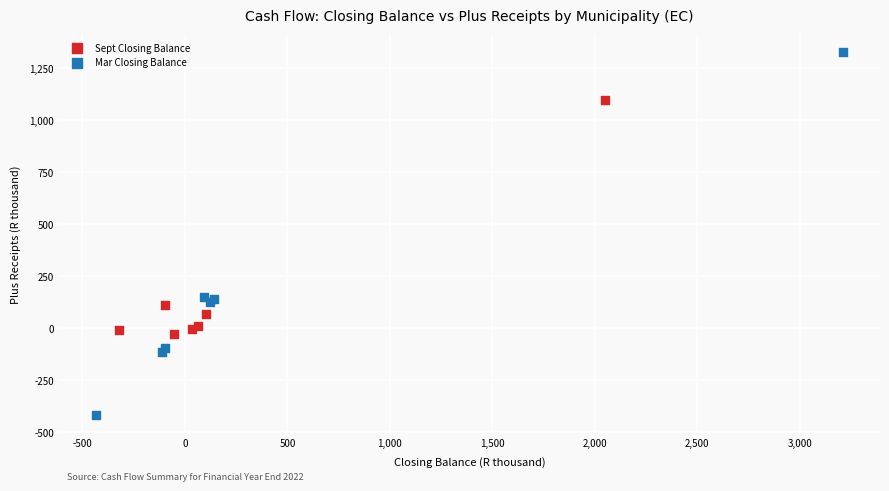

What are all the series names shown in the legend?

Sept Closing Balance, Mar Closing Balance